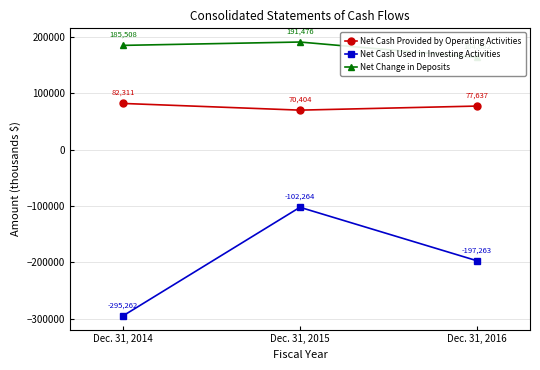

List the series in order of their peak value, highest first.

Net Change in Deposits, Net Cash Provided by Operating Activities, Net Cash Used in Investing Activities